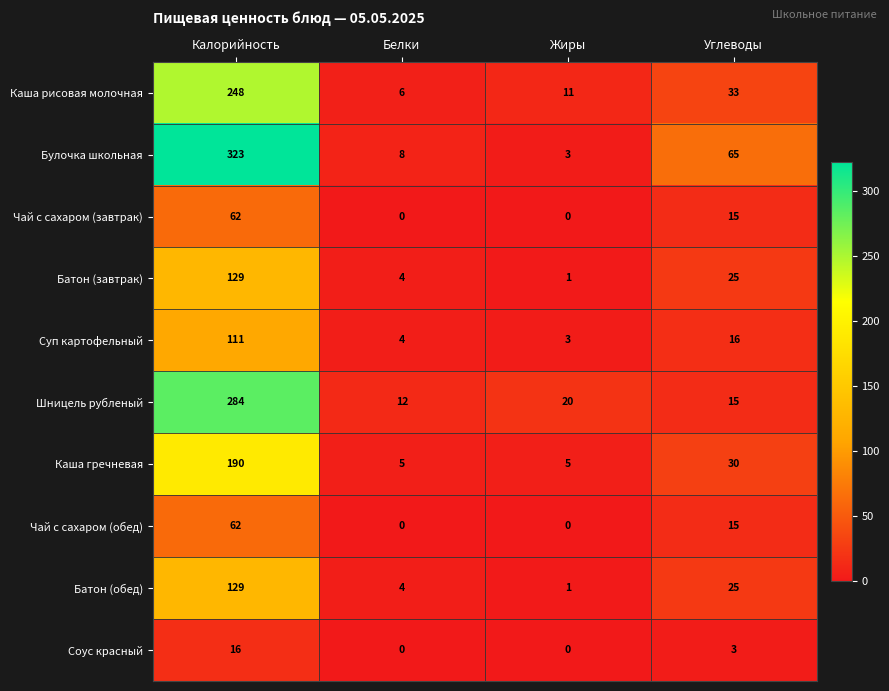

Count the Чай с сахаром (обед) values in the range 0 to 62.

4